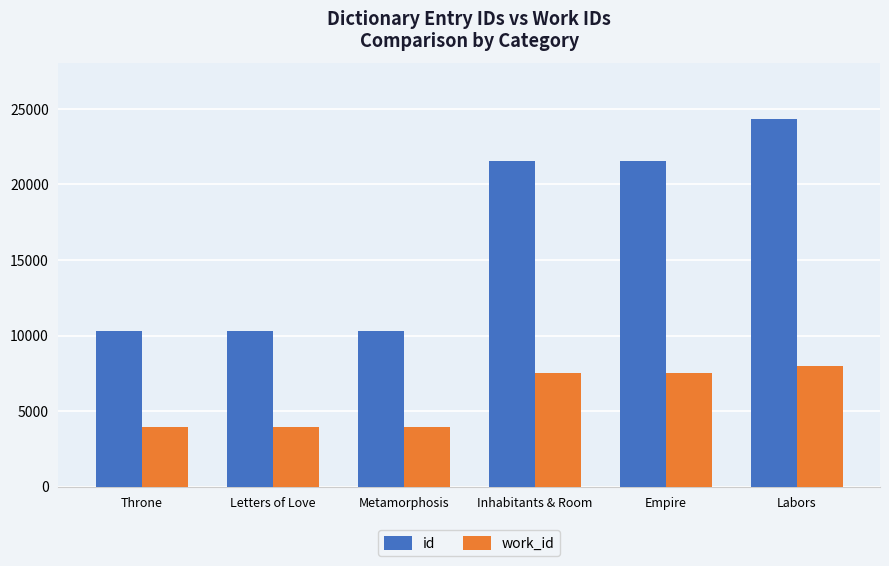

Is it true that id equals 33469 at Inhabitants & Room?

False